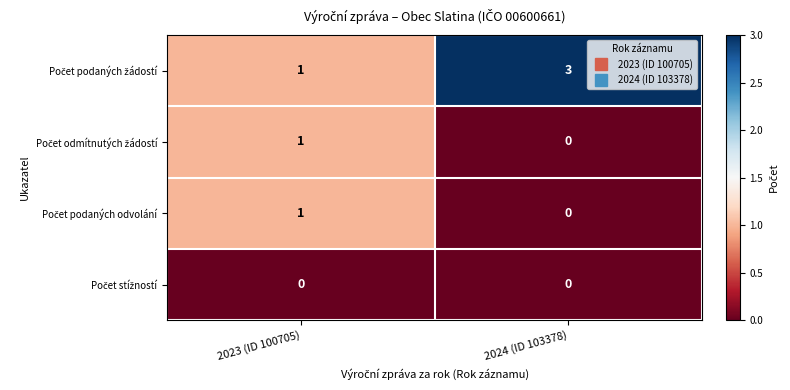

Count the number of data series in this chart.

4